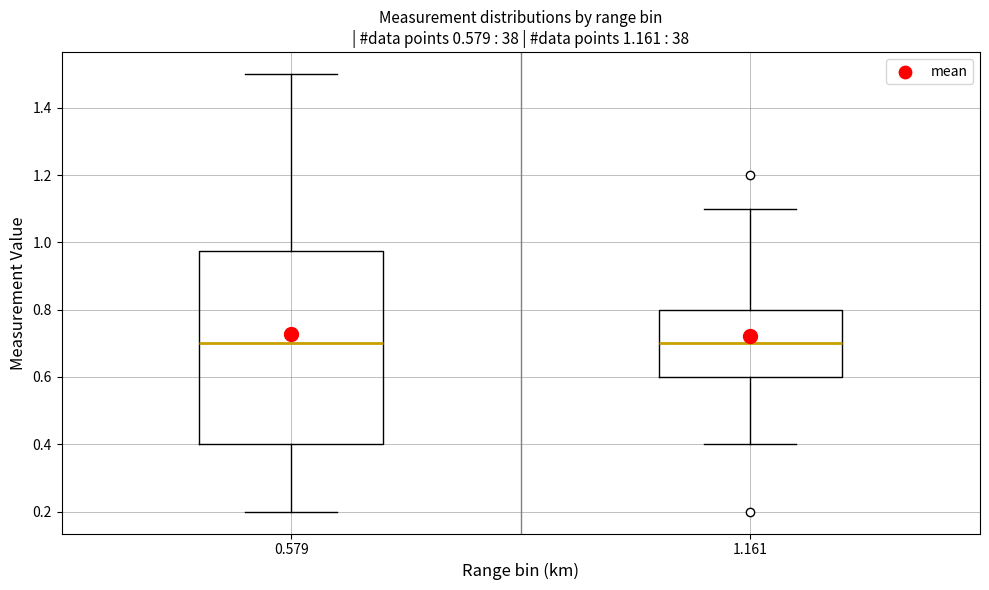

Comparing the boxes themselves (not the whiskers), which one is the tallest?

0.579